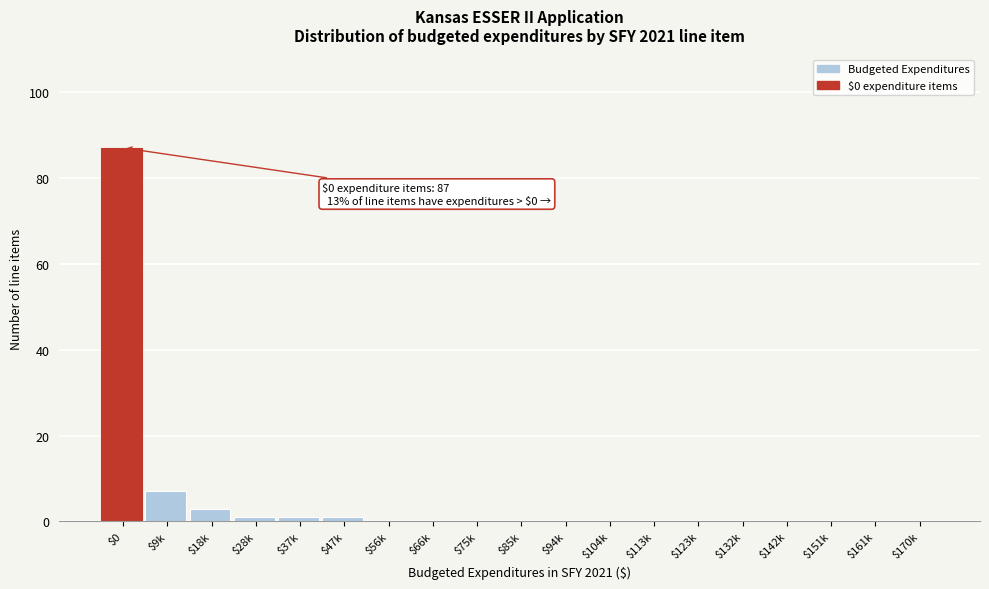

What is the maximum value shown in the chart?

87